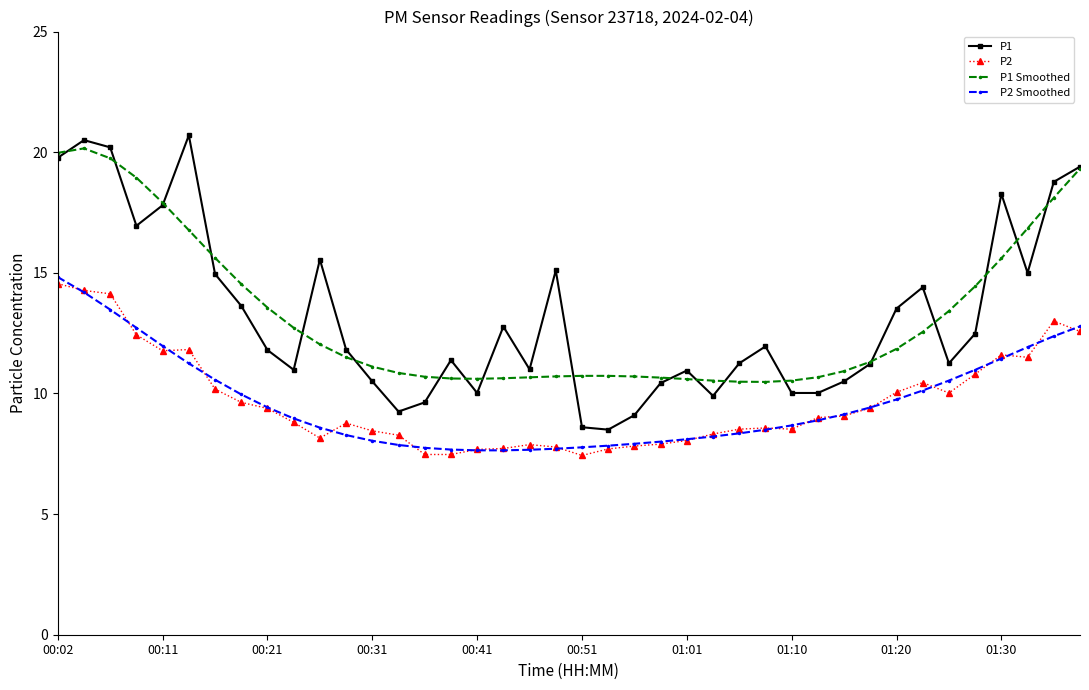

What is the difference between the maximum and second lowest values in the P2 Smoothed series?

7.2